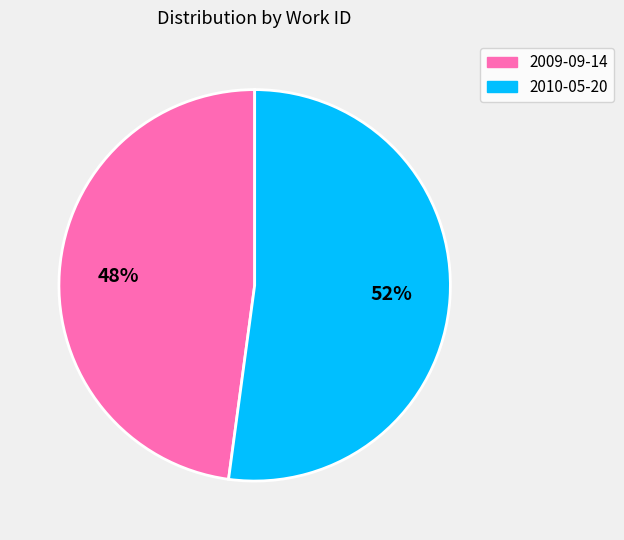

Rank the categories by value from highest to lowest.

2010-05-20, 2009-09-14